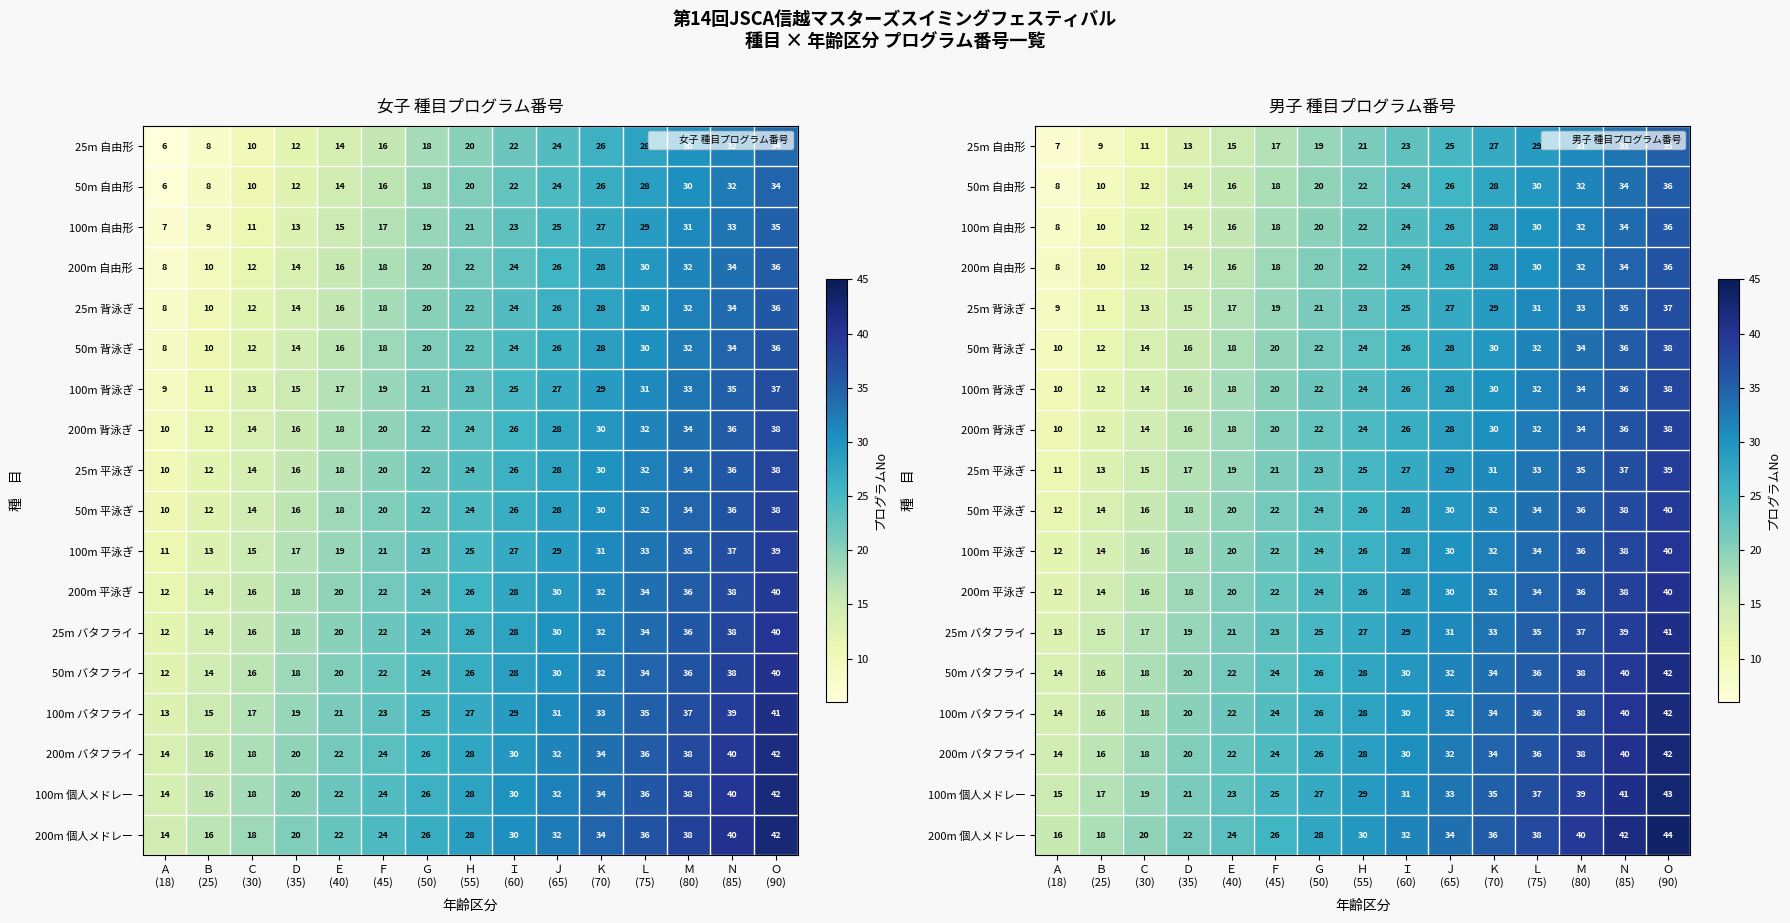

What is the difference between the 200m バタフライ values at Ｈ (55) and Ｆ (45)?

4.0